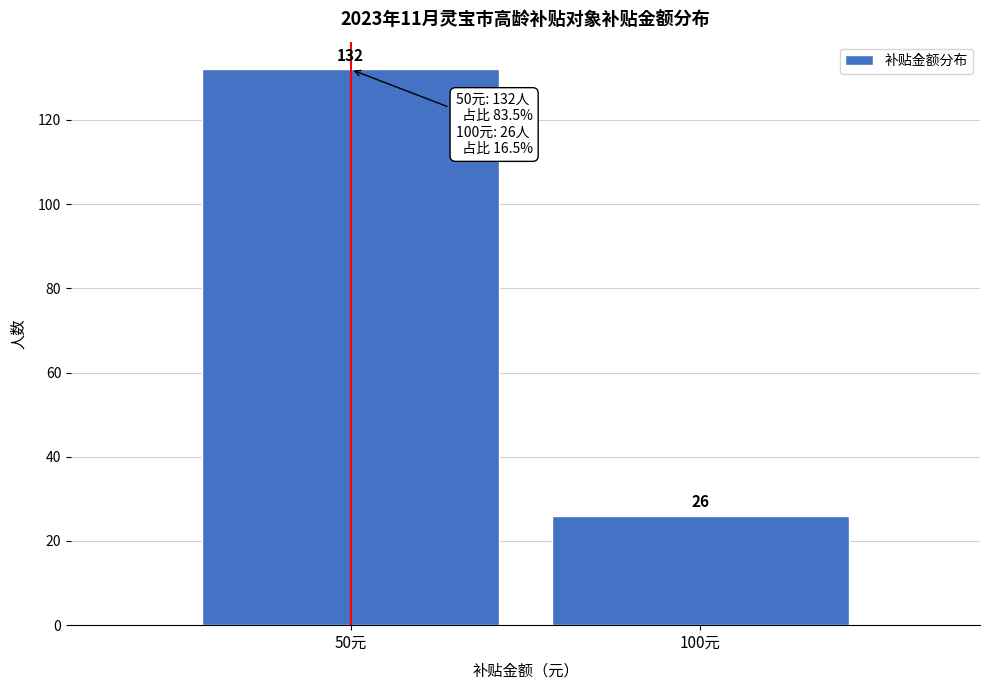

Reading right to left, transcribe all the data shown in this chart.

26	132